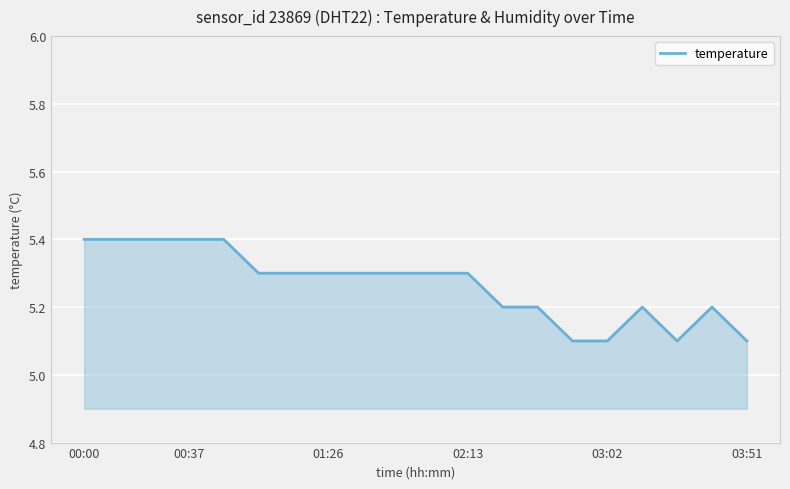

What is the maximum value shown in the chart?

5.4